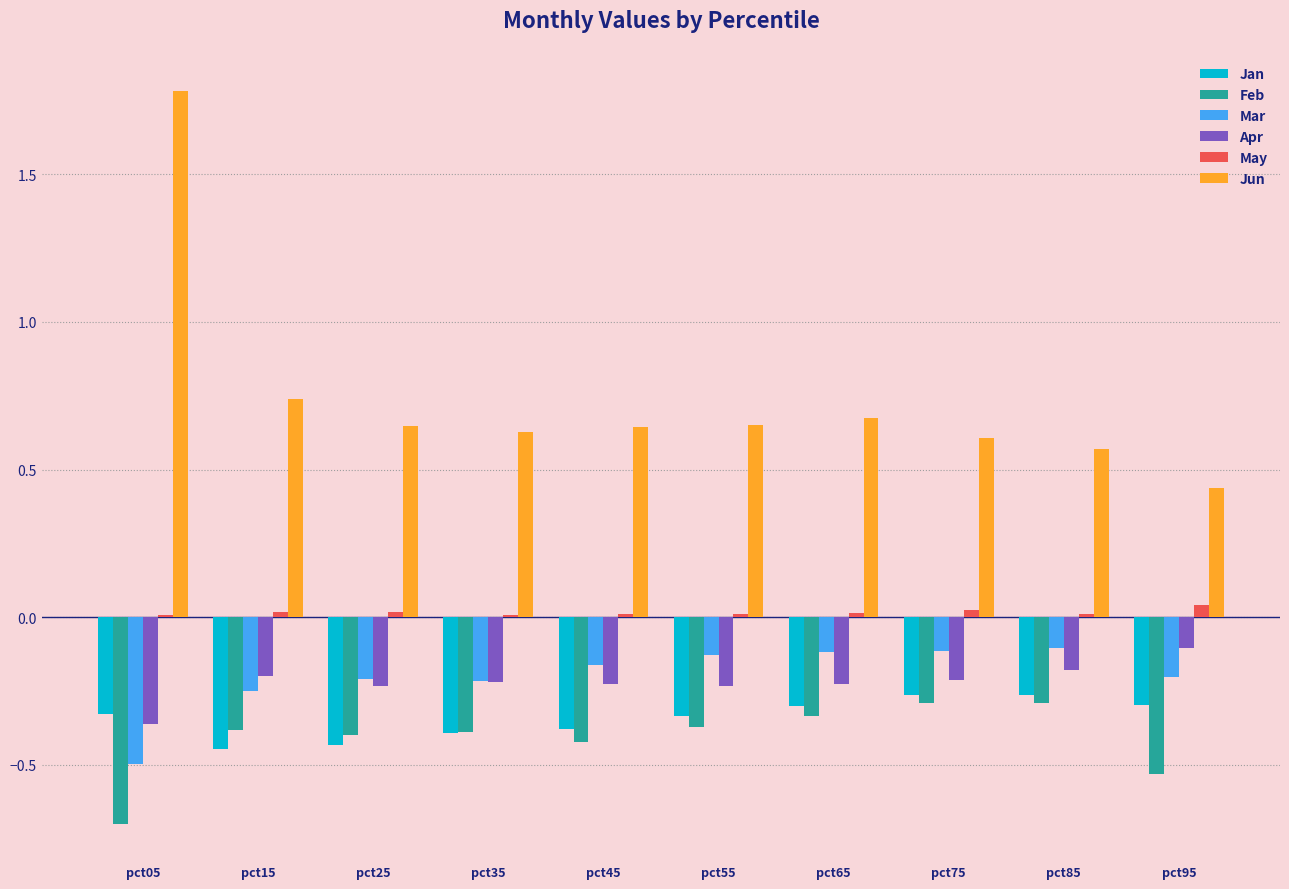

Which series has the largest total across all categories?

Jun